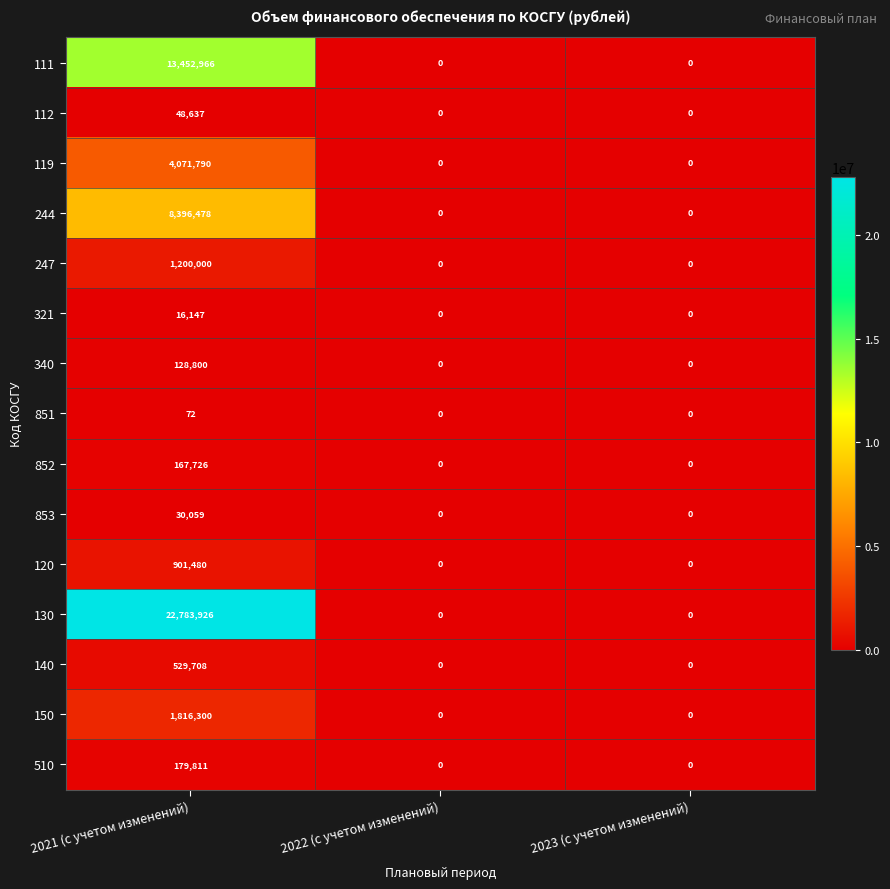

List the series in order of their peak value, lowest first.

851, 321, 853, 112, 340, 852, 510, 140, 120, 247, 150, 119, 244, 111, 130